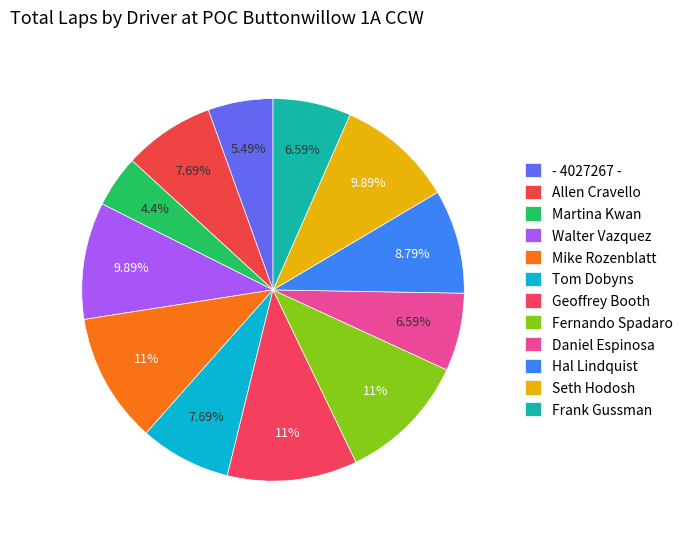

To the nearest percent, what is the difference between the Seth Hodosh and Geoffrey Booth slice percentages?

1%